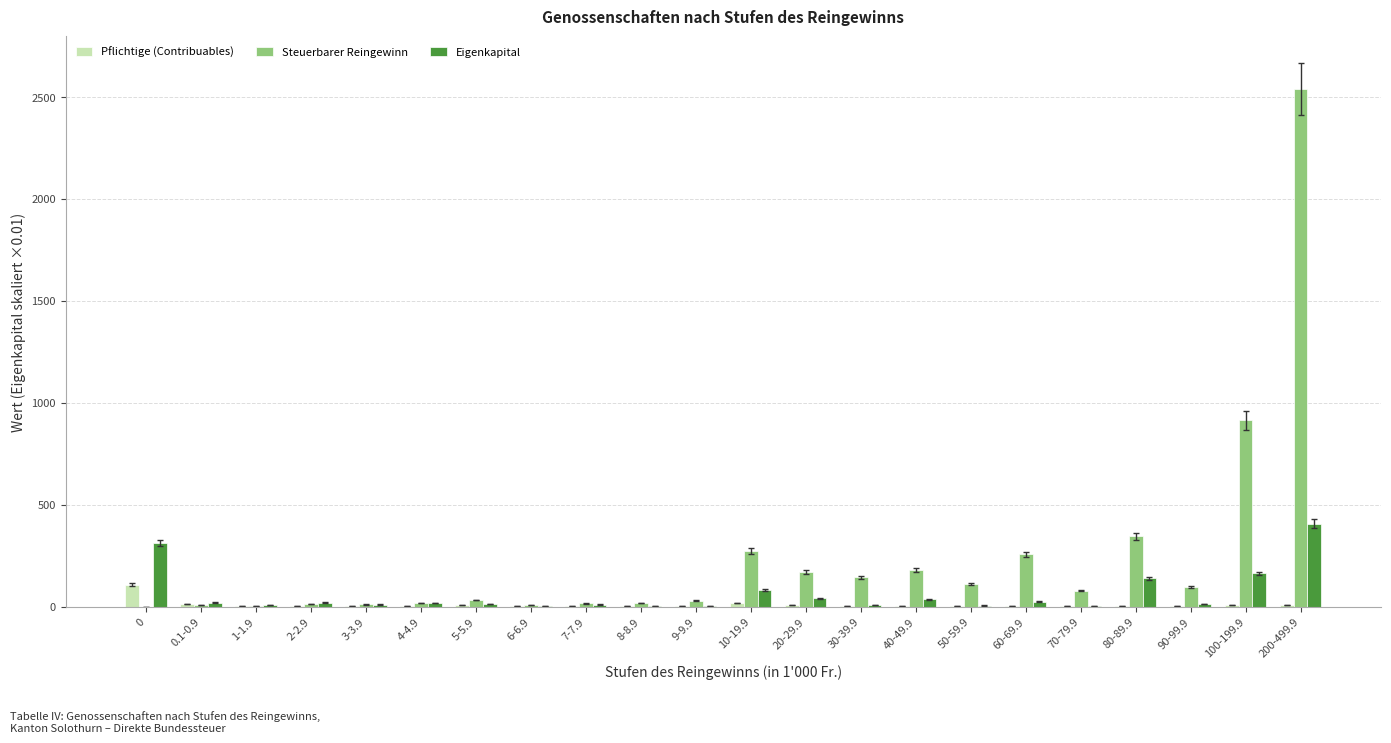

What is the maximum value shown in the chart?

2537.6